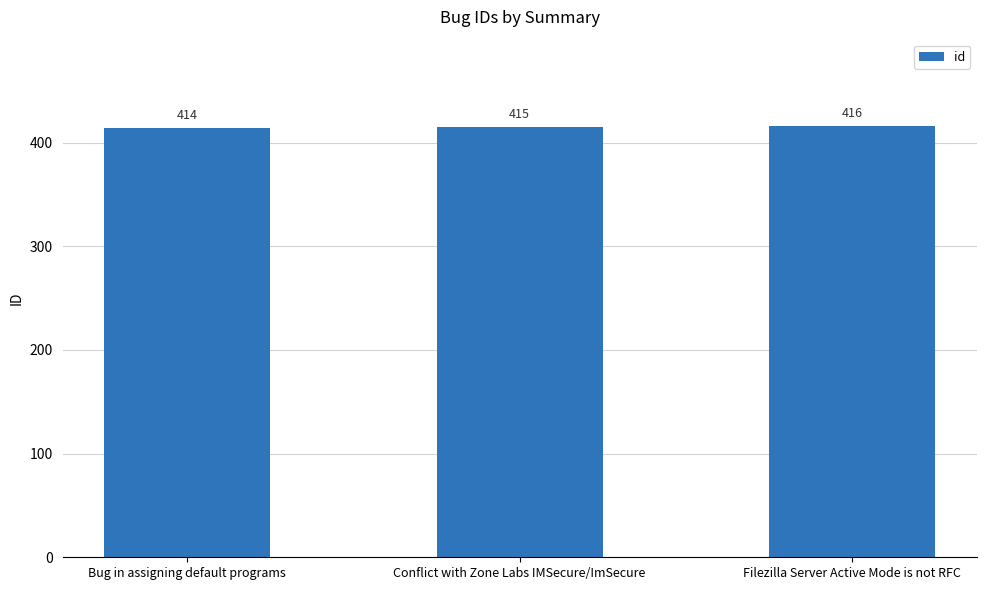

Which label corresponds to the largest value in the chart?

Filezilla Server Active Mode is not RFC